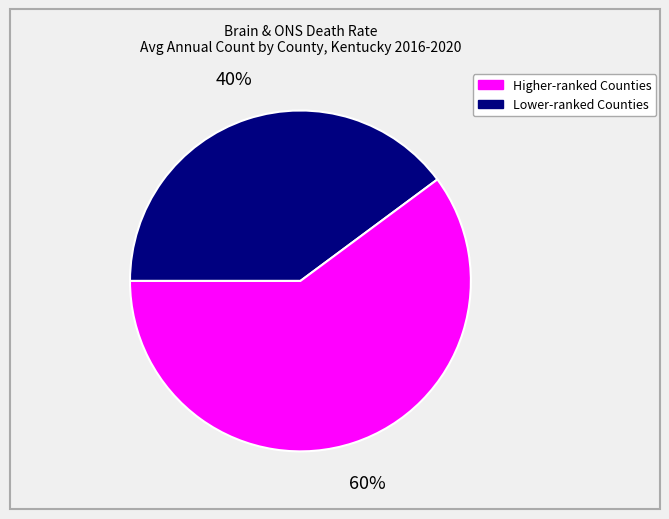

To the nearest percent, what is the average slice percentage?

50%